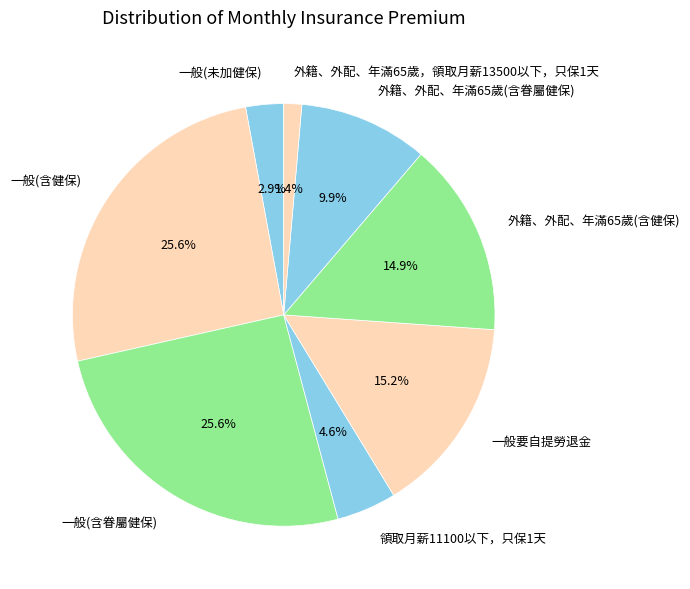

To the nearest percent, what is the average slice percentage?

12%